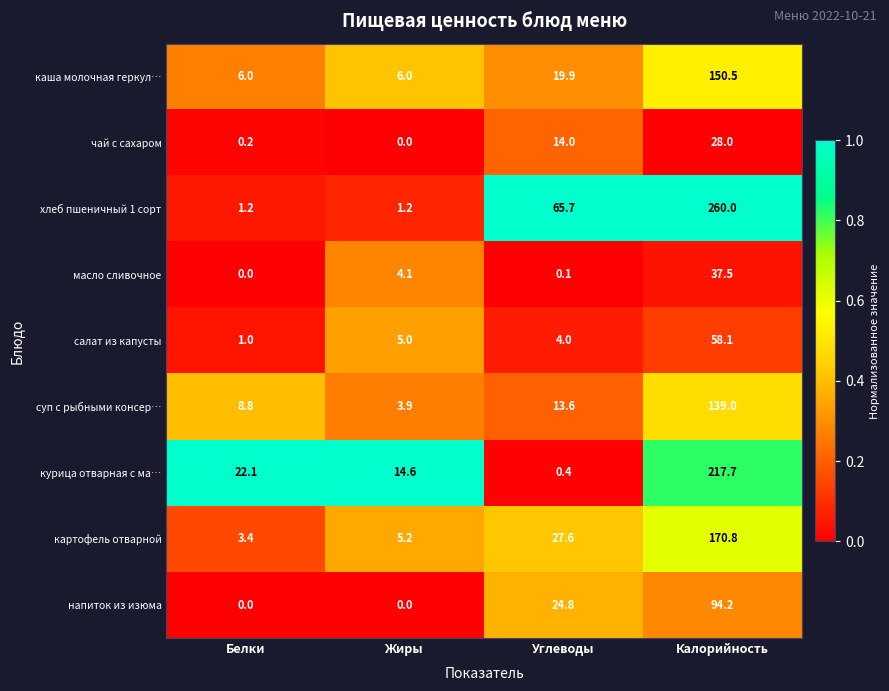

Which series has the widest spread of values?

хлеб пшеничный 1 сорт